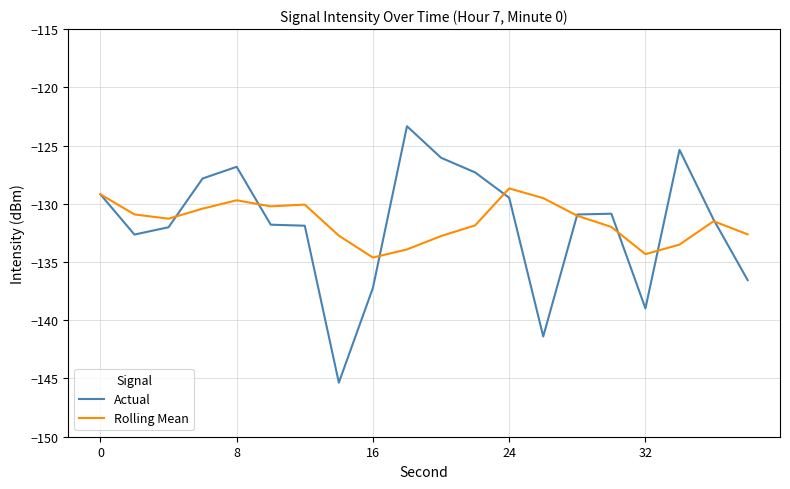

Which series has the widest spread of values?

Actual